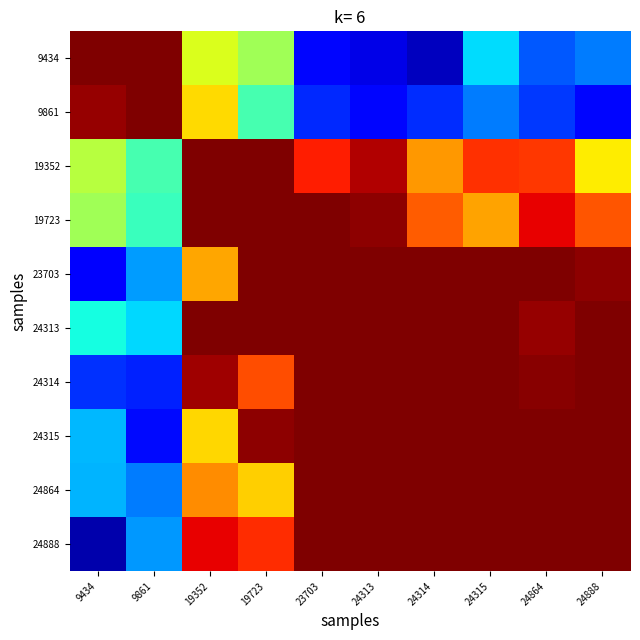

What is the spread (max minus min) of values at 24315?

0.8